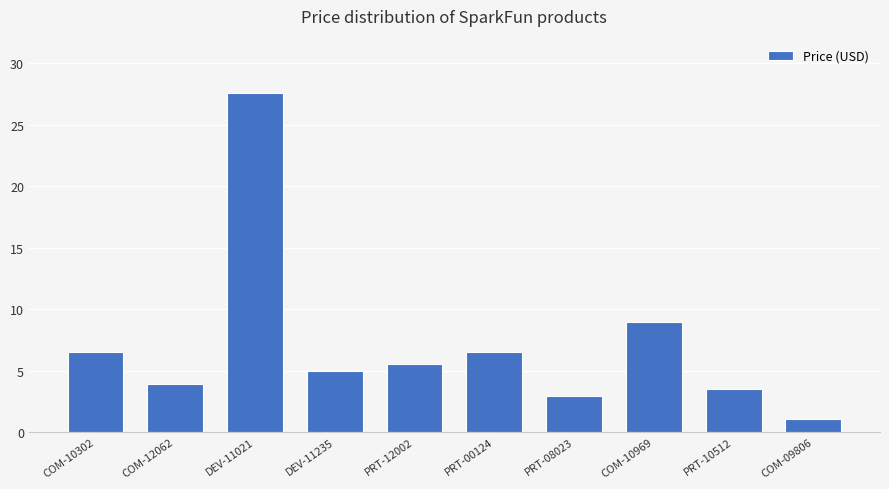

Are the bars horizontal?

No